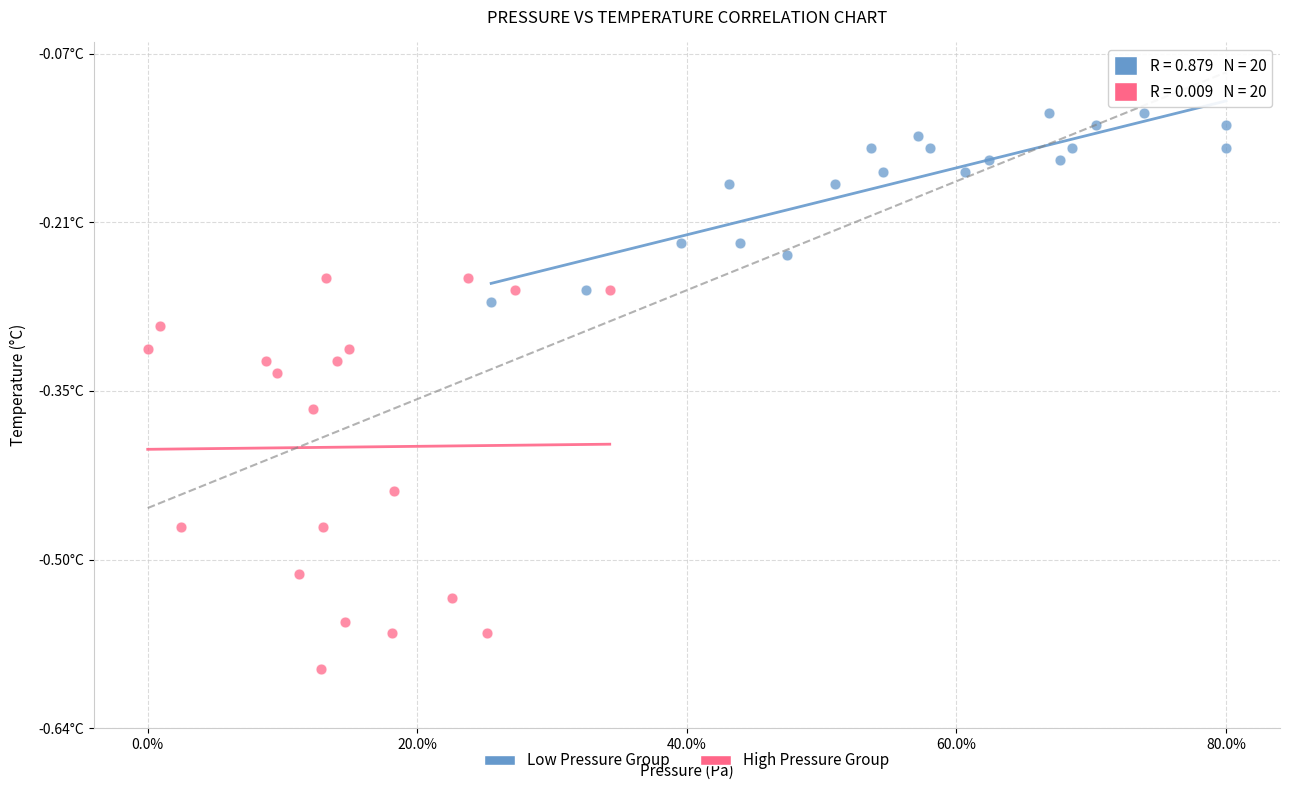

Which series reaches the maximum Y coordinate?

Low Pressure Group